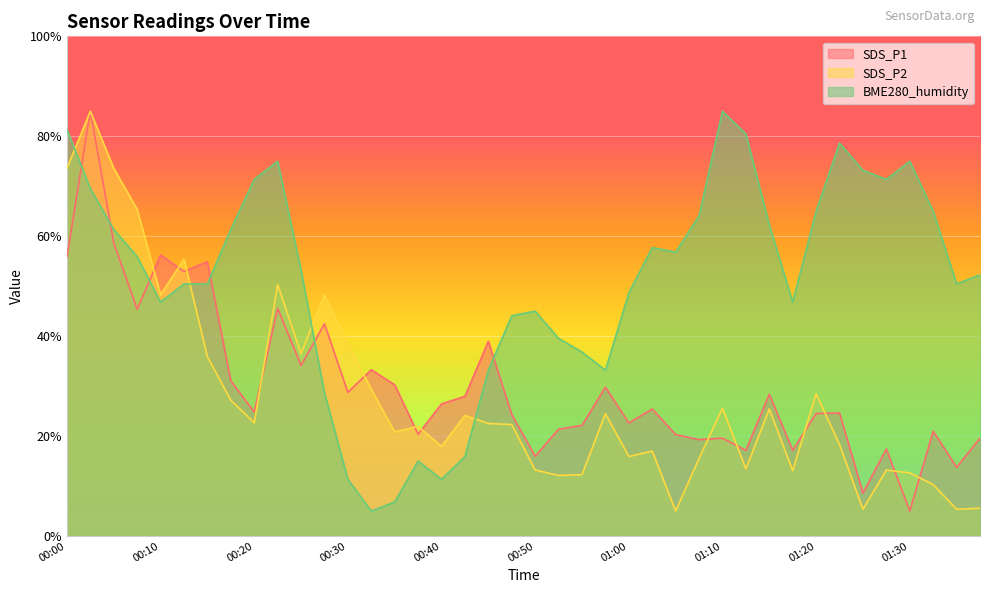

Where is the first local maximum for SDS_P1?

00:02